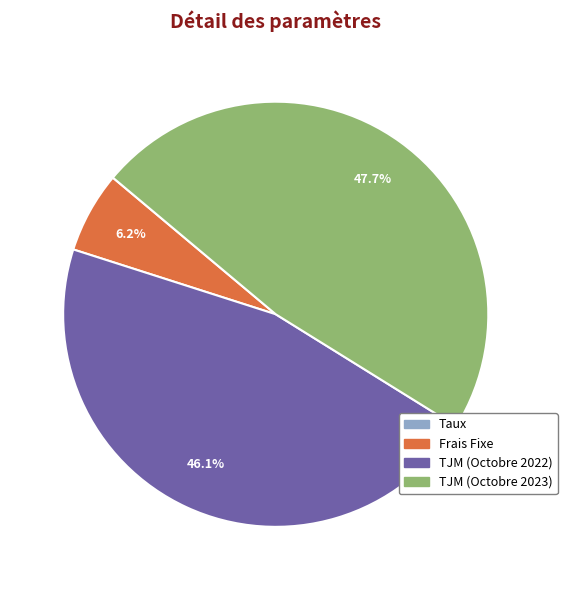

To the nearest percent, what is the difference between the largest and smallest slice percentages?

48%